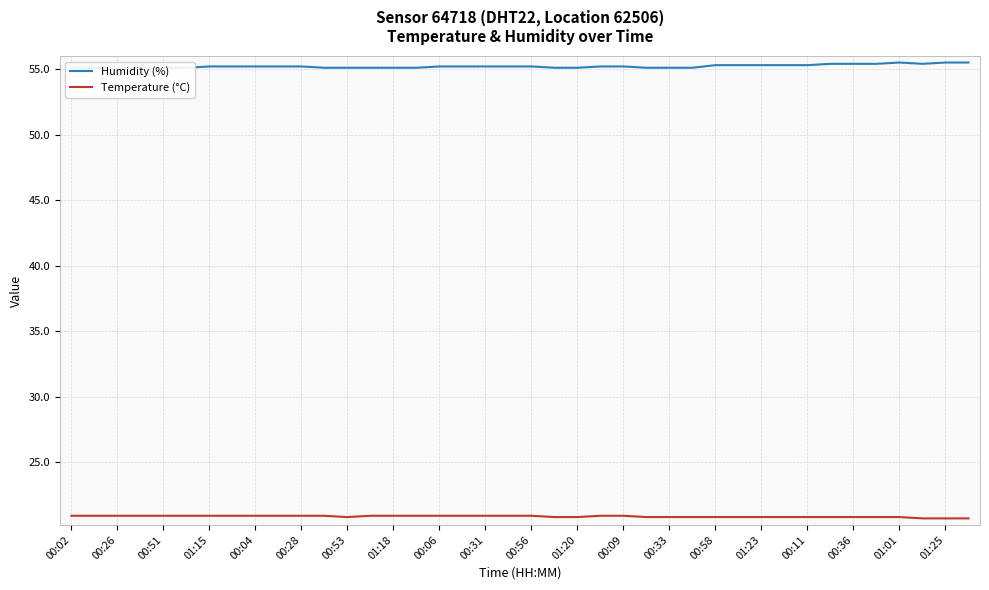

What is the greatest value displayed?

55.5